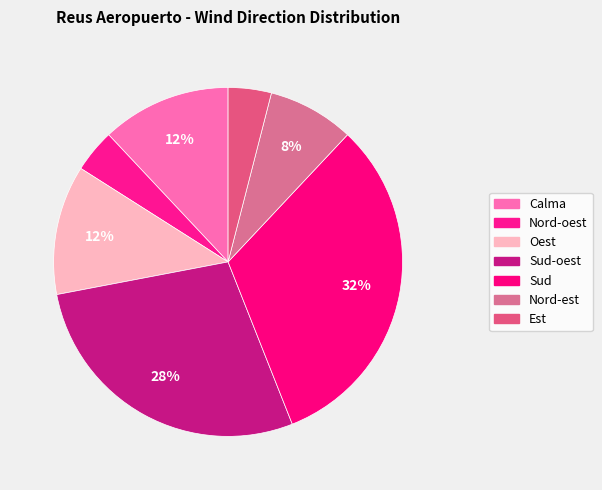

Which slice is the largest?

Sud